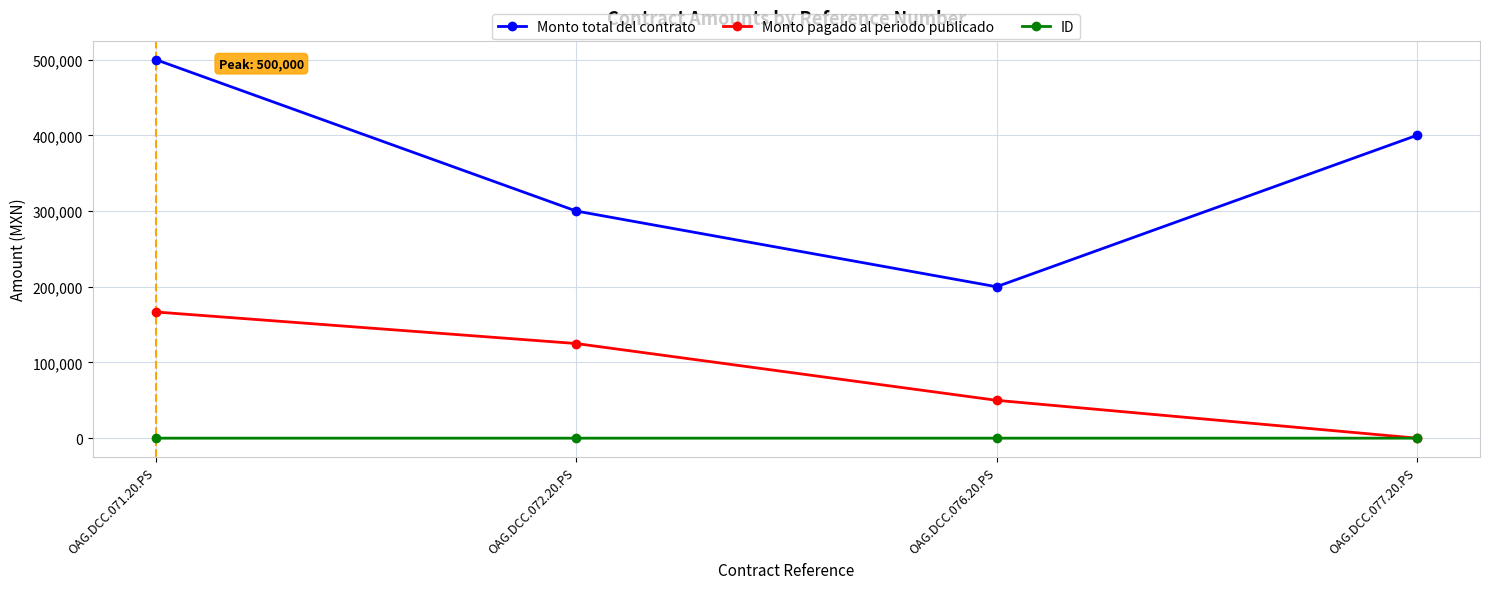

Which series has the largest range (max minus min)?

Monto total del contrato